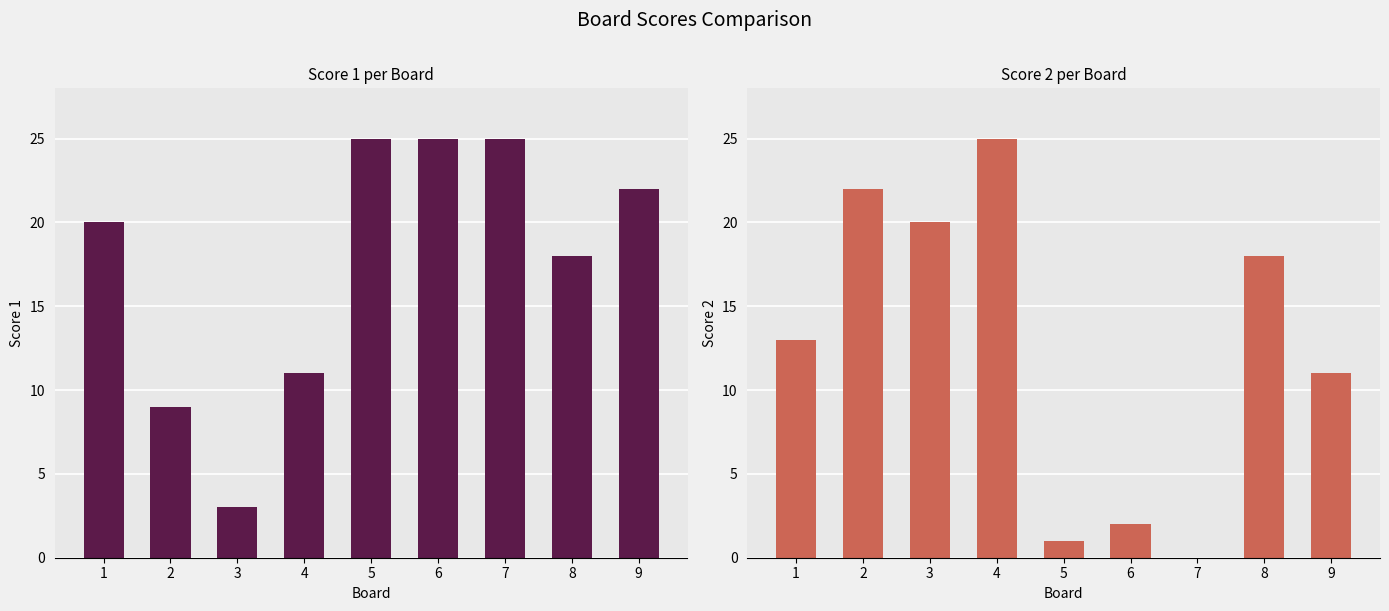

How many distinct data groups are displayed?

2